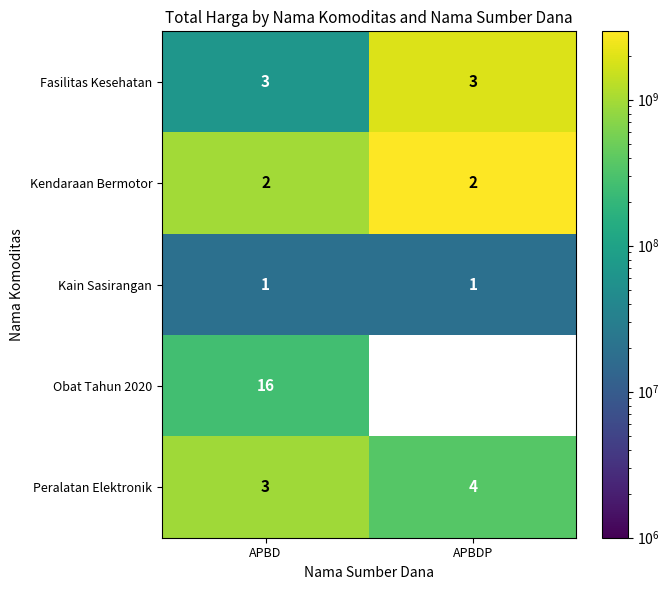

Is the value of Fasilitas Kesehatan at APBD greater than the value of Obat Tahun 2020 at APBD?

No